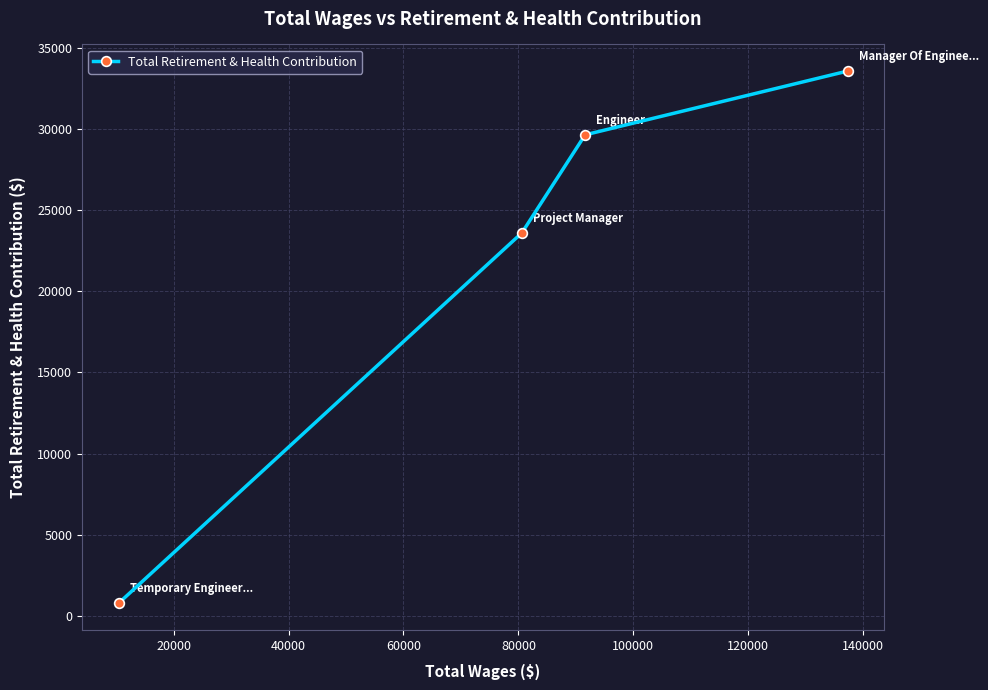

Reading right to left, extract all data points from this chart.

33562	29633	23593	773